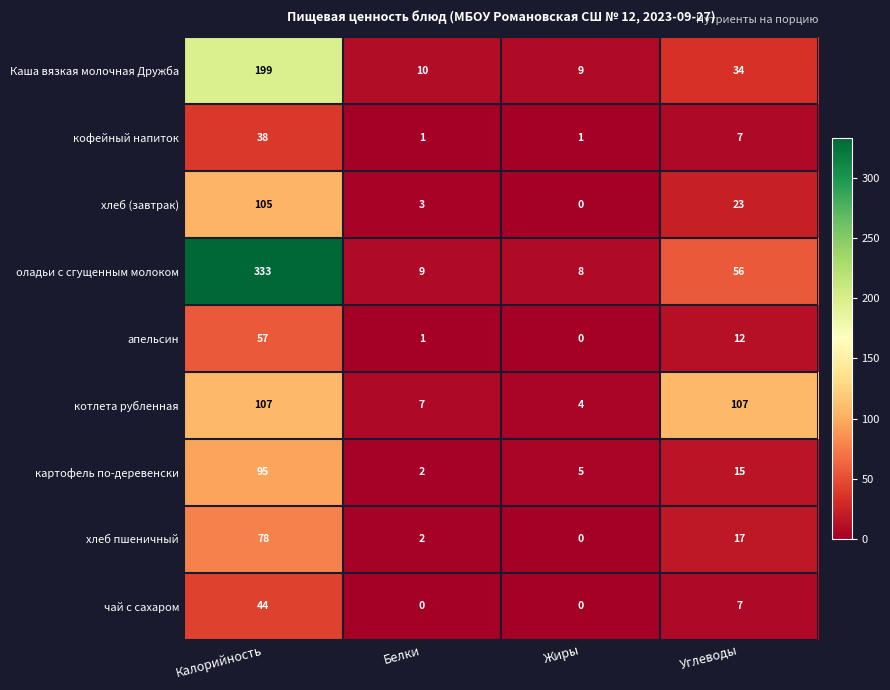

At which category is the sum across all series the highest?

Калорийность